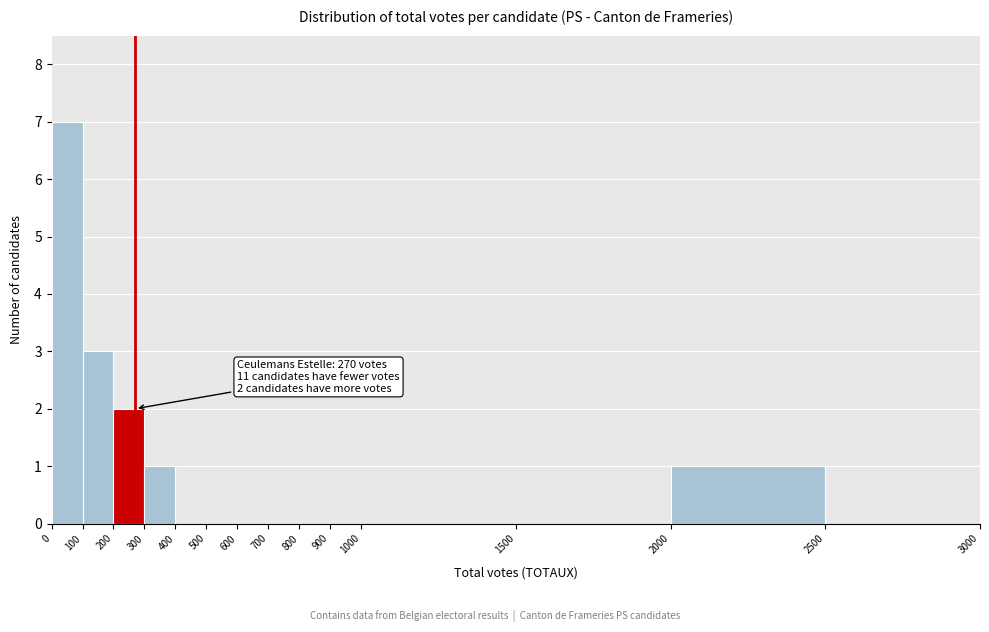

Over which range of the x-axis is the bar tallest?

0 to 100